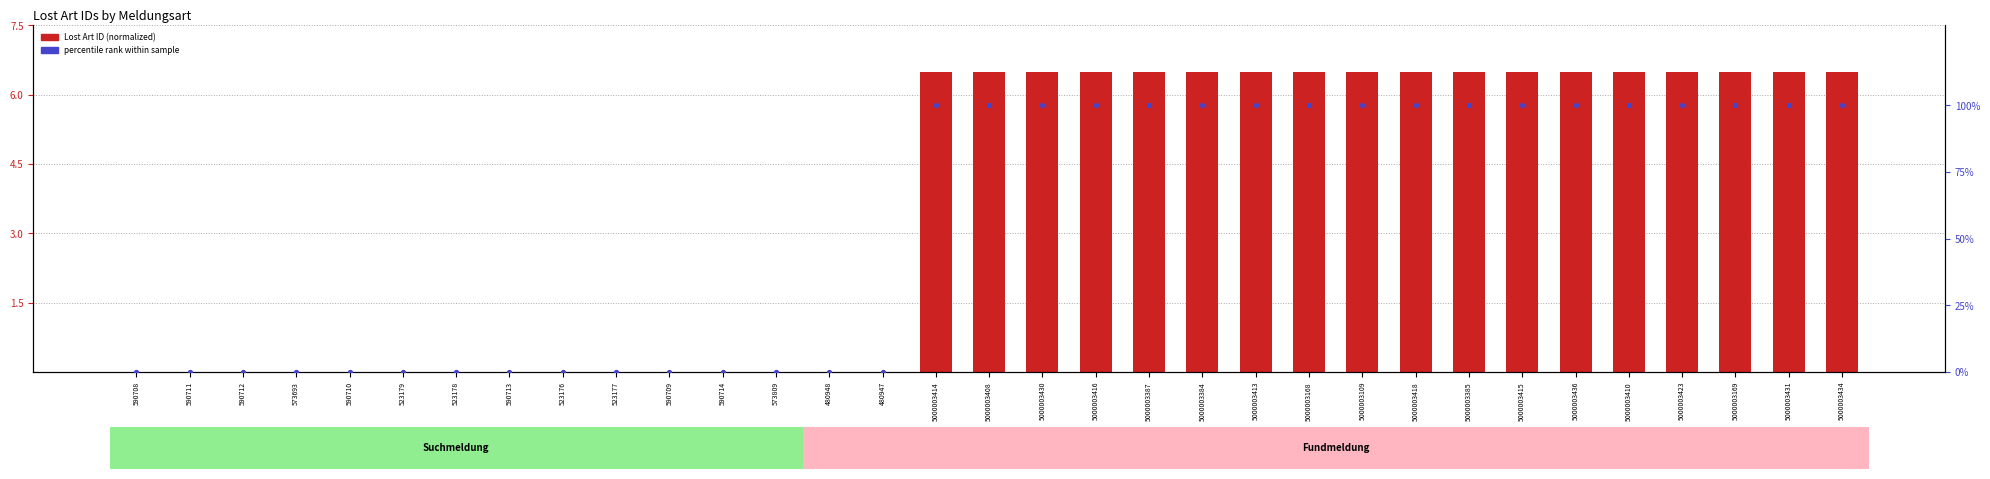

At which category is the sum across all series the highest?

5000003436